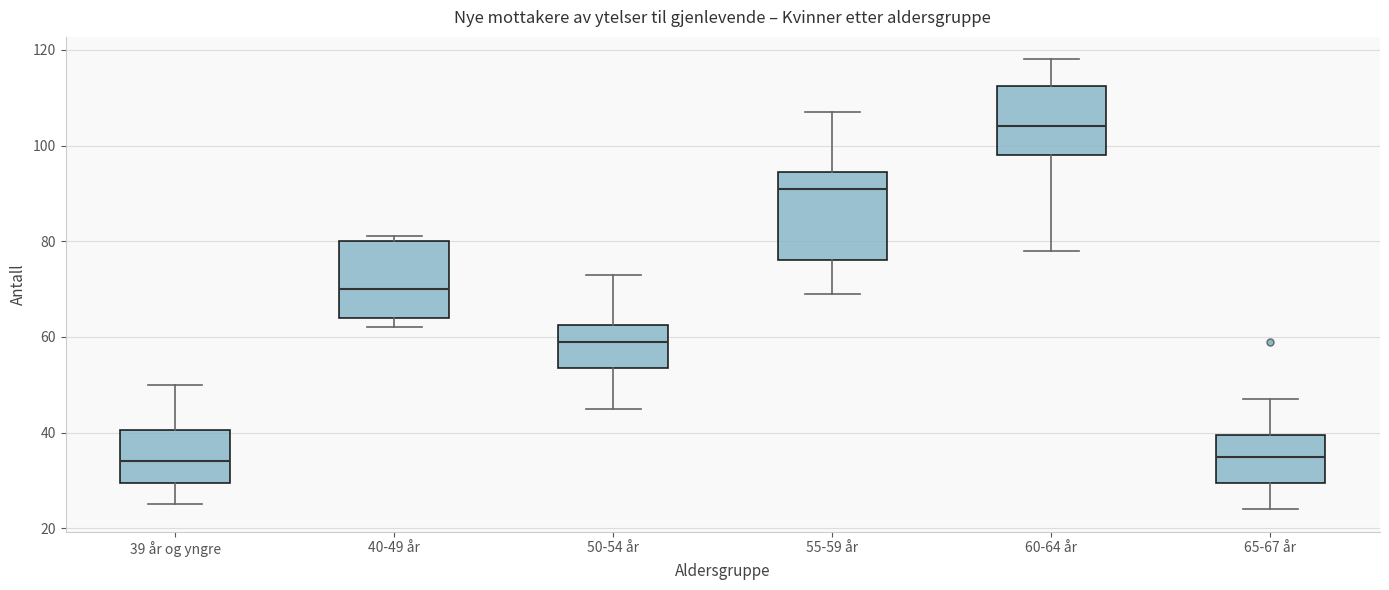

Comparing the boxes themselves (not the whiskers), which one is the tallest?

55-59 år